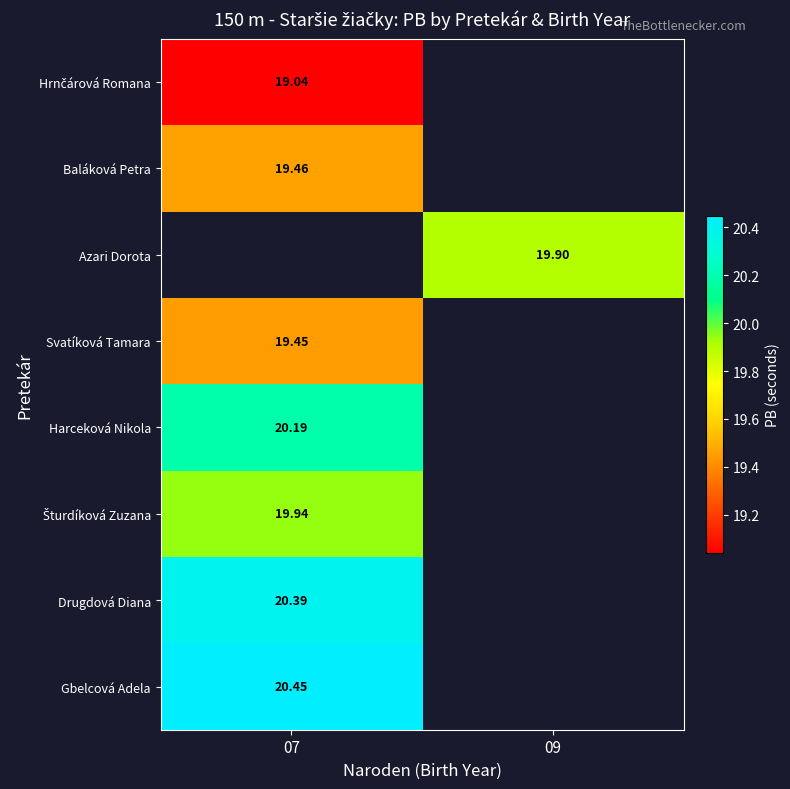

At which category does the chart reach its peak across all series?

07